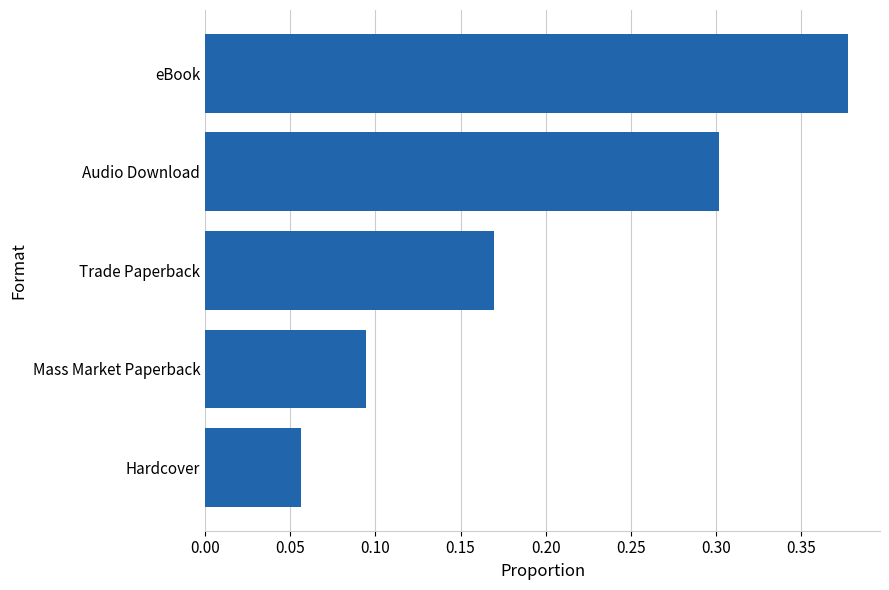

Which category has the highest value across all series?

eBook